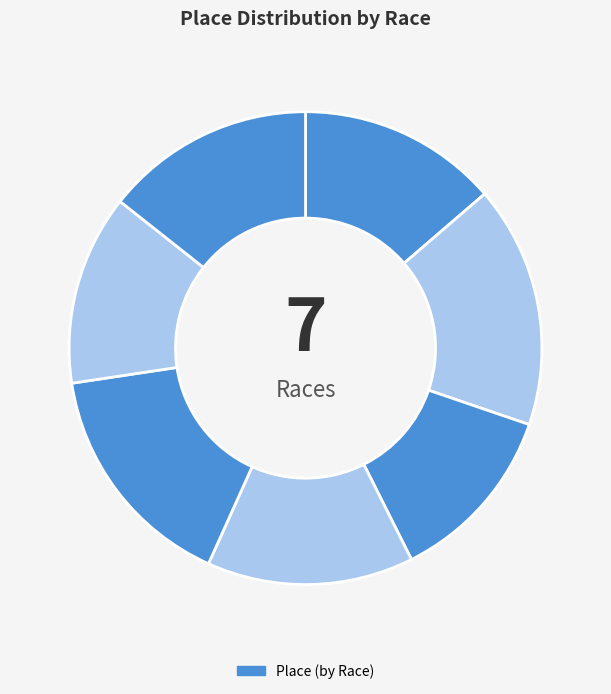

Count the number of slices in the pie.

7